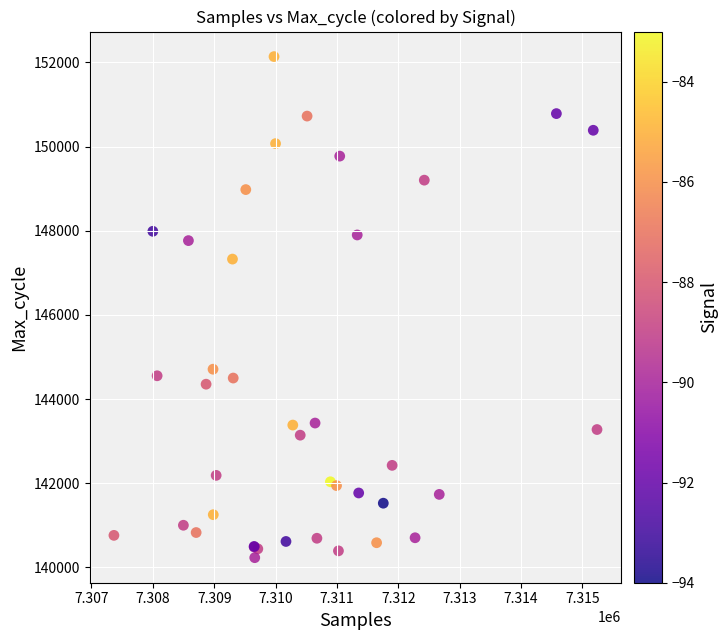

What Y value in the scatter plot is closest to 146184?

147326